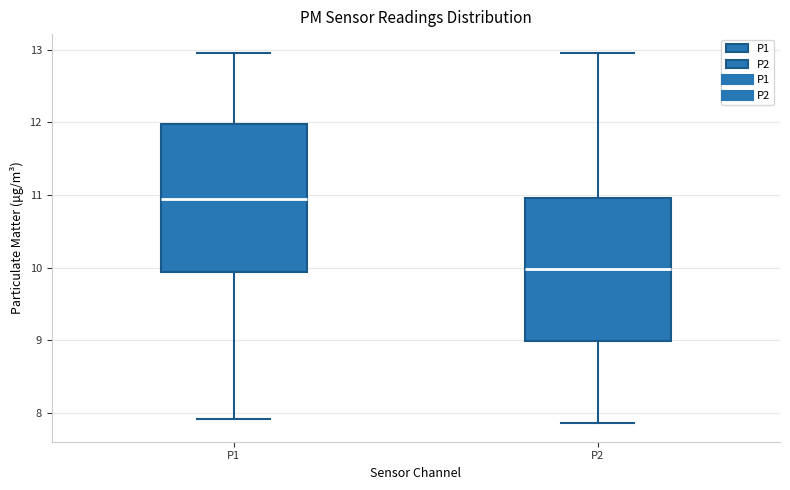

Reading left to right, transcribe this box plot: for each box, give where its median line is, the range the box spans, and where its two whiskers end, as read against the y-axis. The values are not printed on the chart, so give them approximately, as read against the axis.

P1: median 11.0, box 9.9 to 12.0, whiskers 7.9 to 13.0
P2: median 10.0, box 9.0 to 11.0, whiskers 7.9 to 13.0